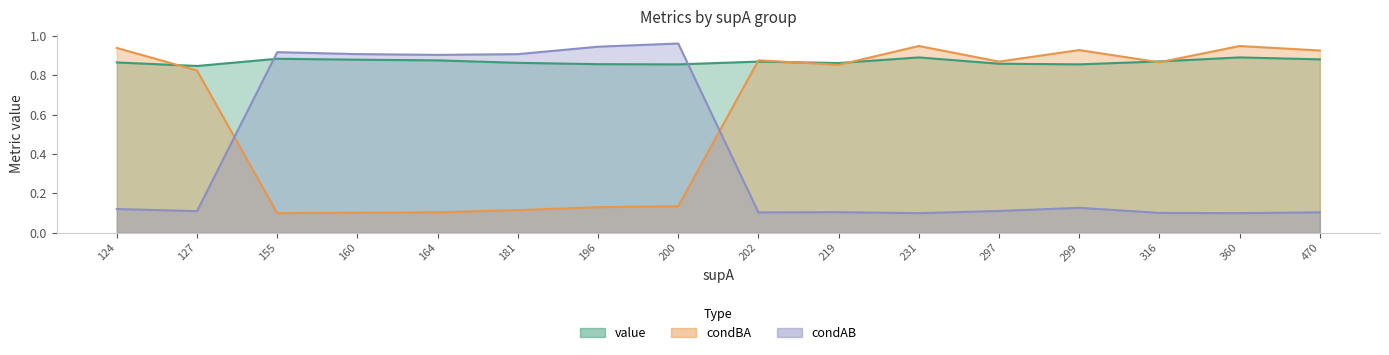

Reading right to left, what are all the values shown in this chart?

value: 0.9	0.9	0.9	0.9	0.9	0.9	0.9	0.9	0.9	0.9	0.9	0.9	0.9	0.9	0.8	0.9
condBA: 0.9	0.9	0.9	0.9	0.9	0.9	0.9	0.9	0.1	0.1	0.1	0.1	0.1	0.1	0.8	0.9
condAB: 0.1	0.1	0.1	0.1	0.1	0.1	0.1	0.1	1.0	0.9	0.9	0.9	0.9	0.9	0.1	0.1